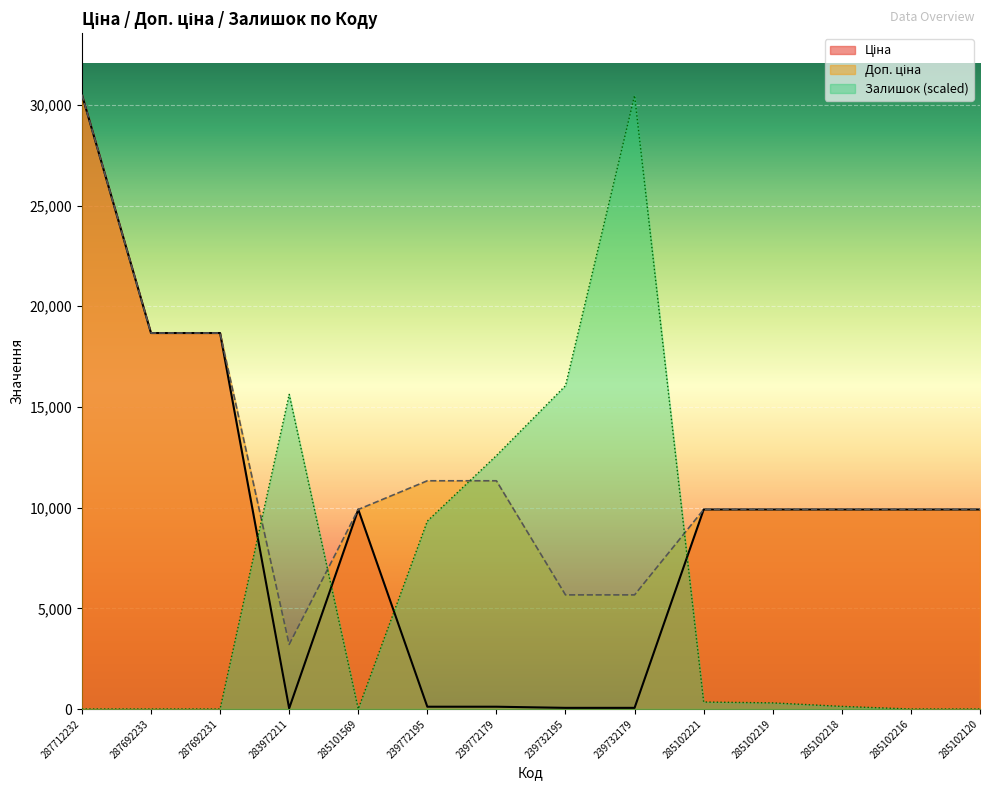

Reading right to left, list all the values displayed in this chart.

Ціна: 9908.5	9908.5	9908.5	9908.5	9908.5	56.7	56.7	113.3	113.3	9908.5	32.0	18671.5	18671.5	30512.3
Доп. ціна: 9908.5	9908.5	9908.5	9908.5	9908.5	5667.0	5667.0	11334.0	11334.0	9908.5	3205.0	18671.5	18671.5	30512.3
Залишок: 0.0	0.0	130.2	303.8	347.2	30468.9	16059.1	12586.9	9331.7	0.0	15625.1	0.0	0.0	0.0